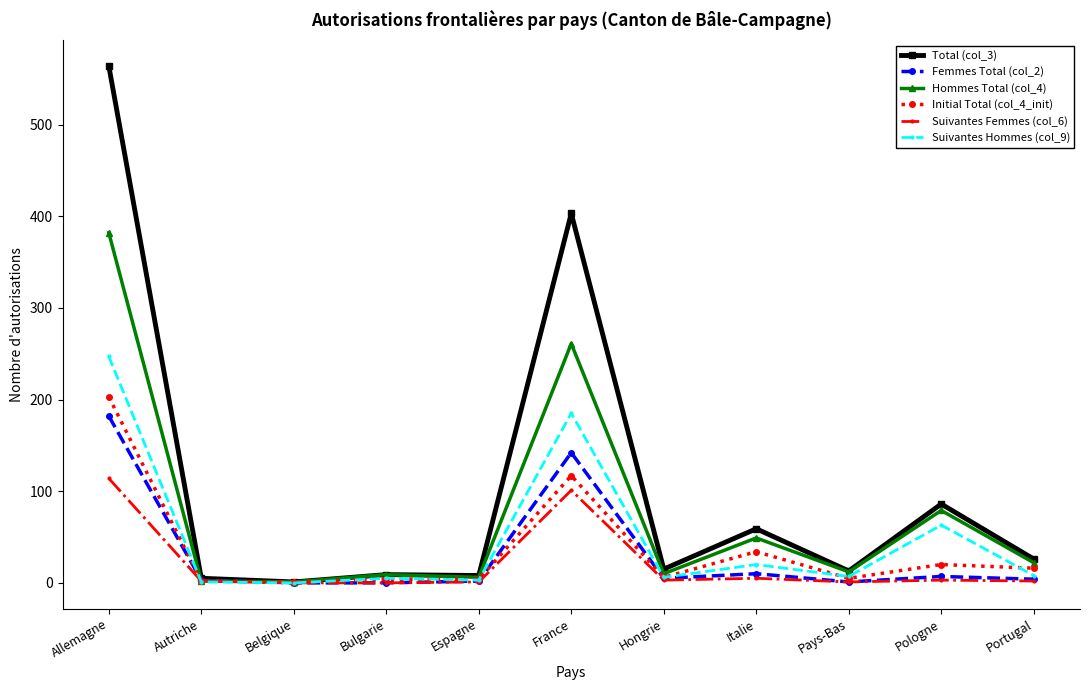

At which category is the sum across all series the highest?

Allemagne